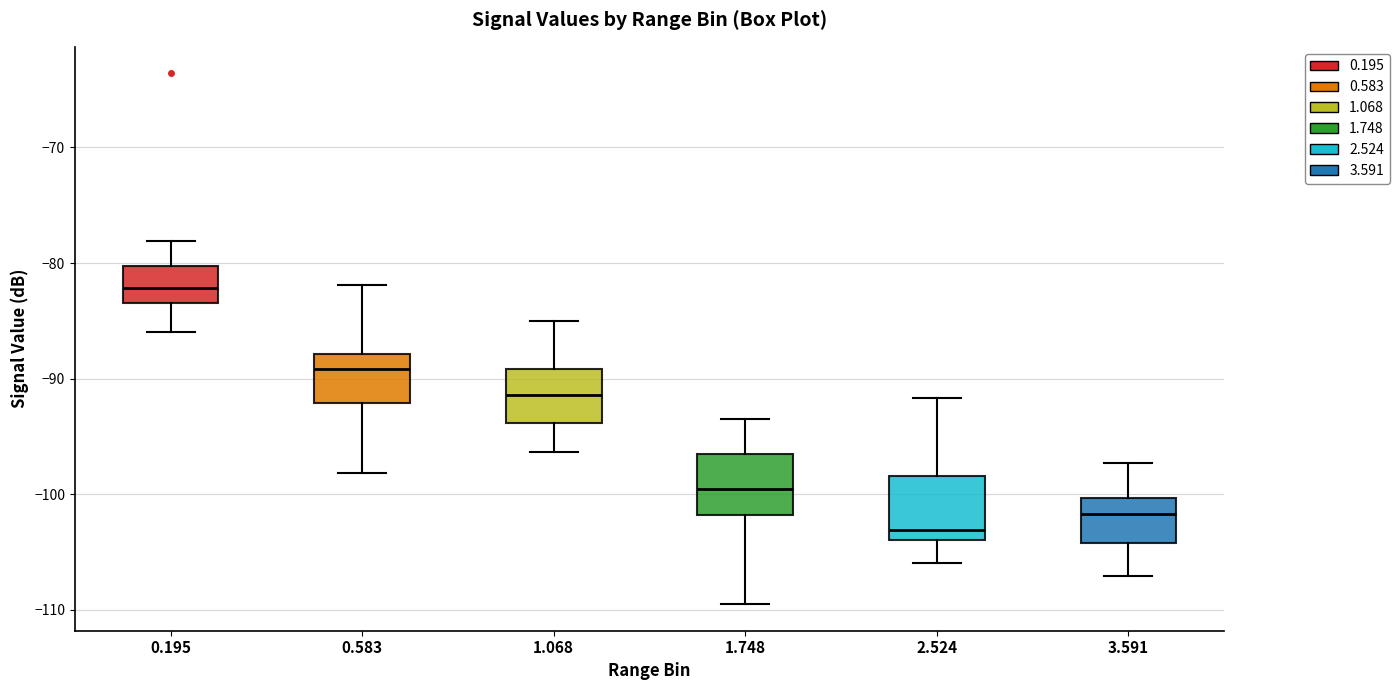

Reading left to right, read every box against the y-axis: the position of its median line, the range the box covers, and the ends of its whiskers. The values are not printed on the chart, so give them approximately, as read against the axis.

0.195: median -82, box -83 to -80, whiskers -86 to -78
0.583: median -89, box -92 to -88, whiskers -98 to -82
1.068: median -91, box -94 to -89, whiskers -96 to -85
1.748: median -99, box -102 to -96, whiskers -109 to -93
2.524: median -103, box -104 to -98, whiskers -106 to -92
3.591: median -102, box -104 to -100, whiskers -107 to -97